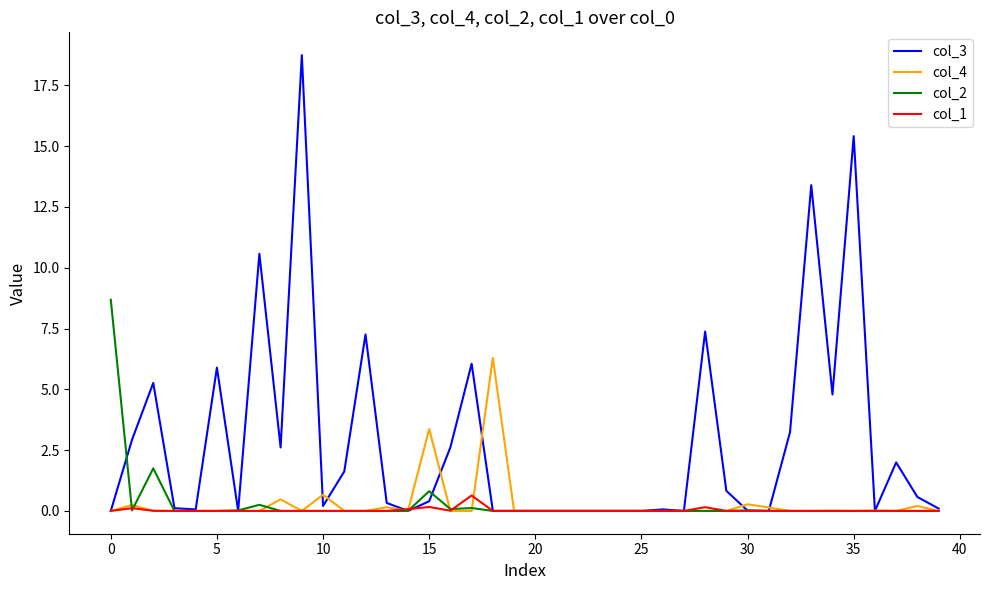

True or false: col_4 and col_3 intersect in this chart.

True